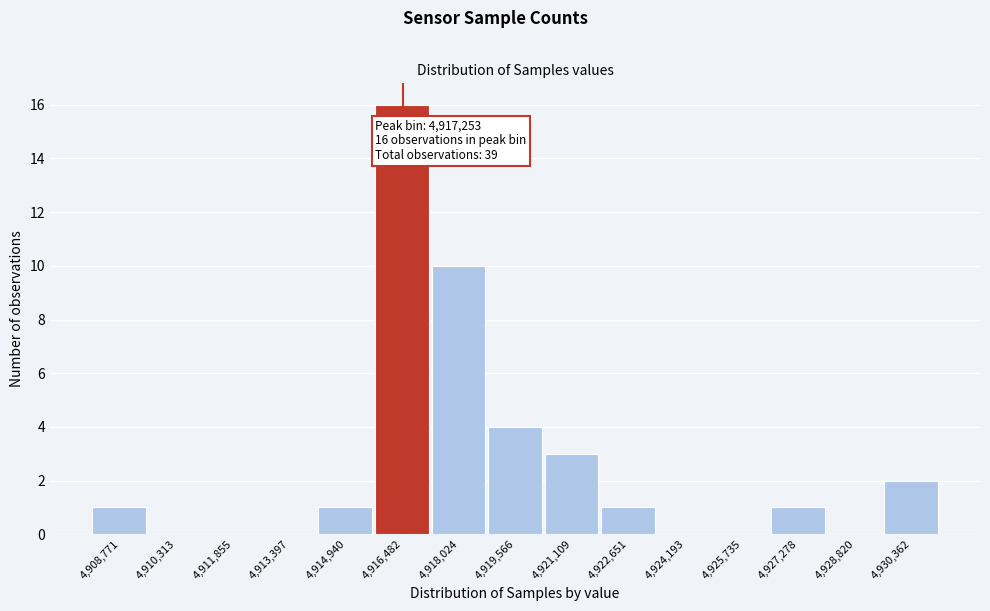

Reading left to right, transcribe all the data shown in this chart.

4,908,771=1	4,910,313=0	4,911,855=0	4,913,397=0	4,914,940=1	4,916,482=16	4,918,024=10	4,919,566=4	4,921,109=3	4,922,651=1	4,924,193=0	4,925,735=0	4,927,278=1	4,928,820=0	4,930,362=2